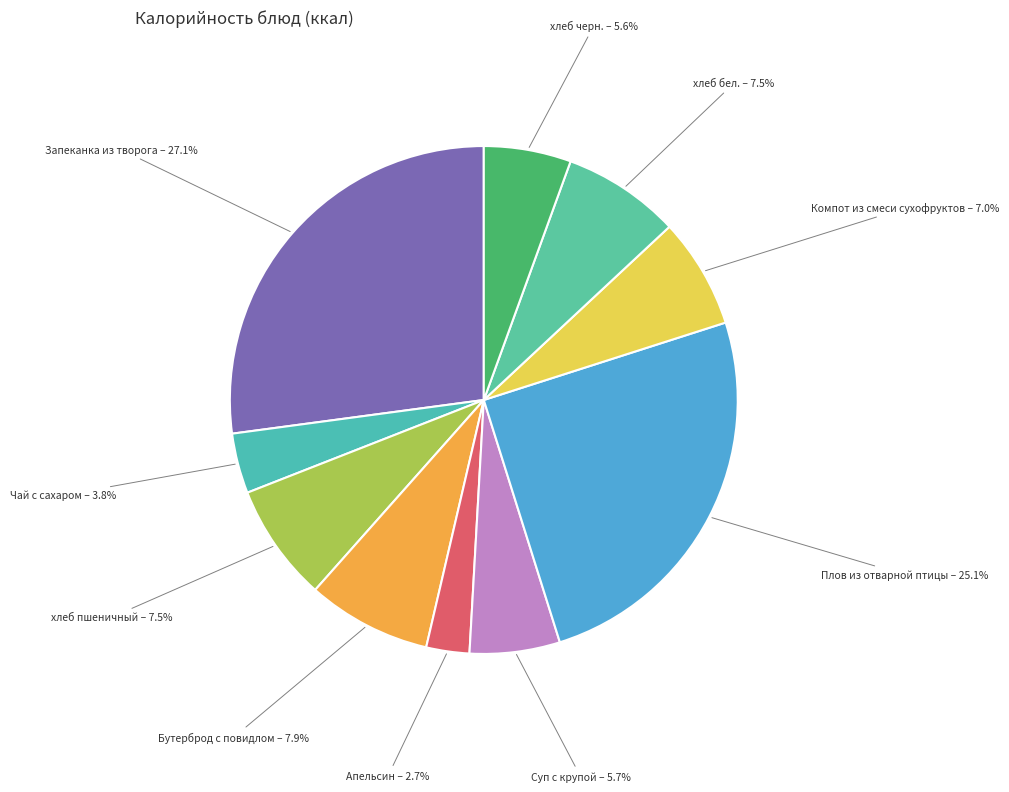

To the nearest percent, what is the difference between the largest and smallest slice percentages?

24%